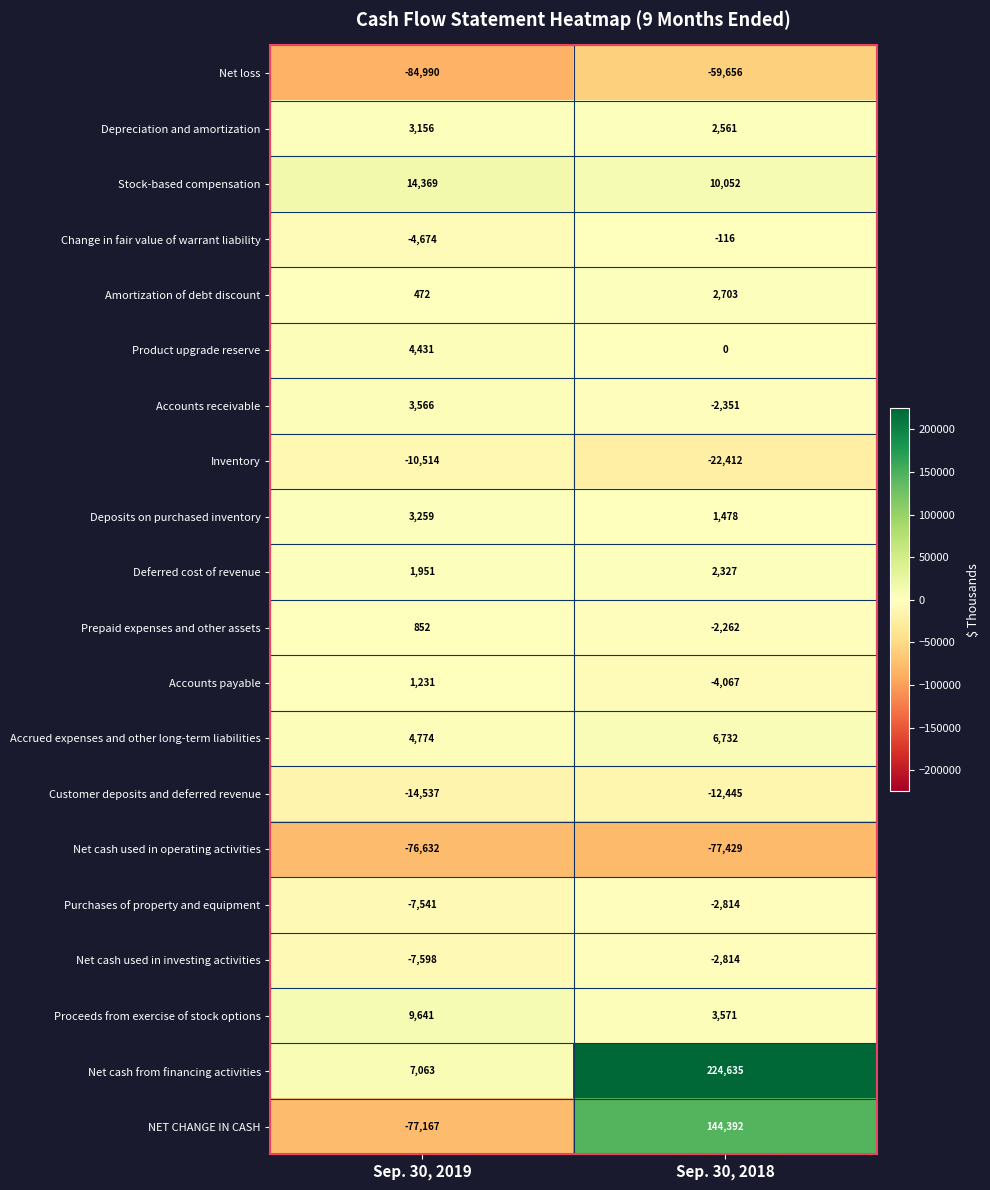

What is the difference between the Purchases of property and equipment values at Sep. 30, 2019 and Sep. 30, 2018?

4727